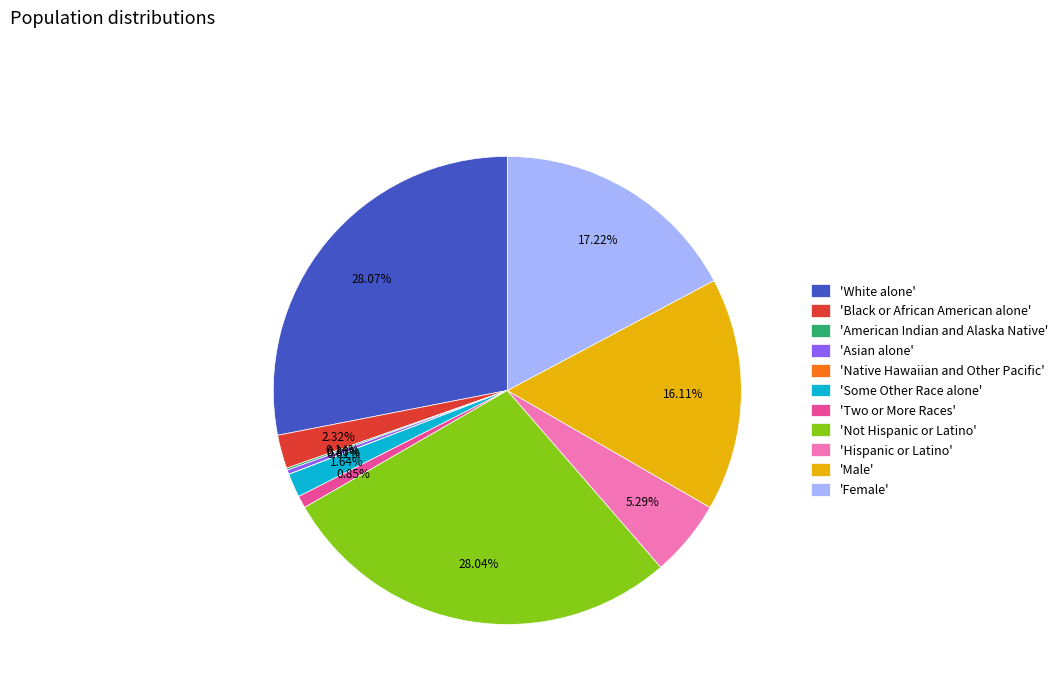

Do 'Male' and 'Two or More Races' together represent more than half of the pie?

No